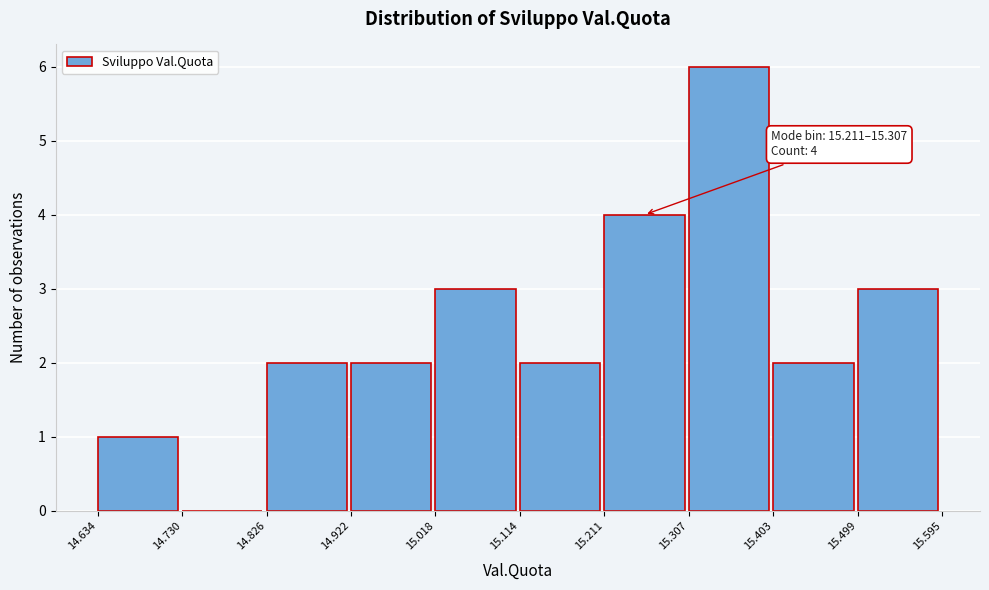

Which range on the x-axis has the tallest bar?

15.307 to 15.403